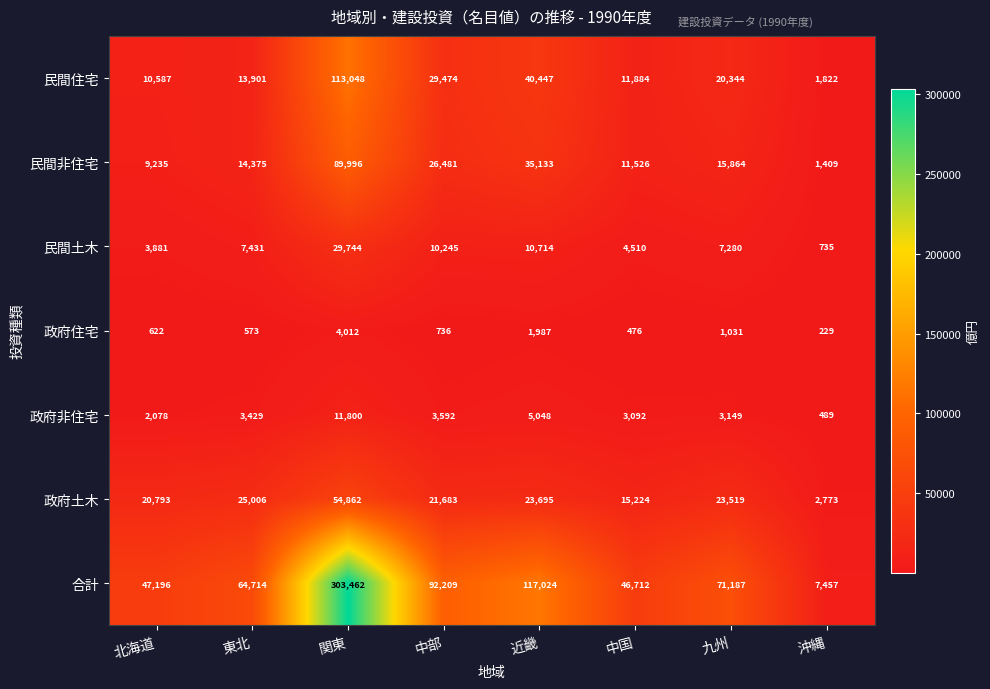

At which category is the sum across all series the highest?

関東